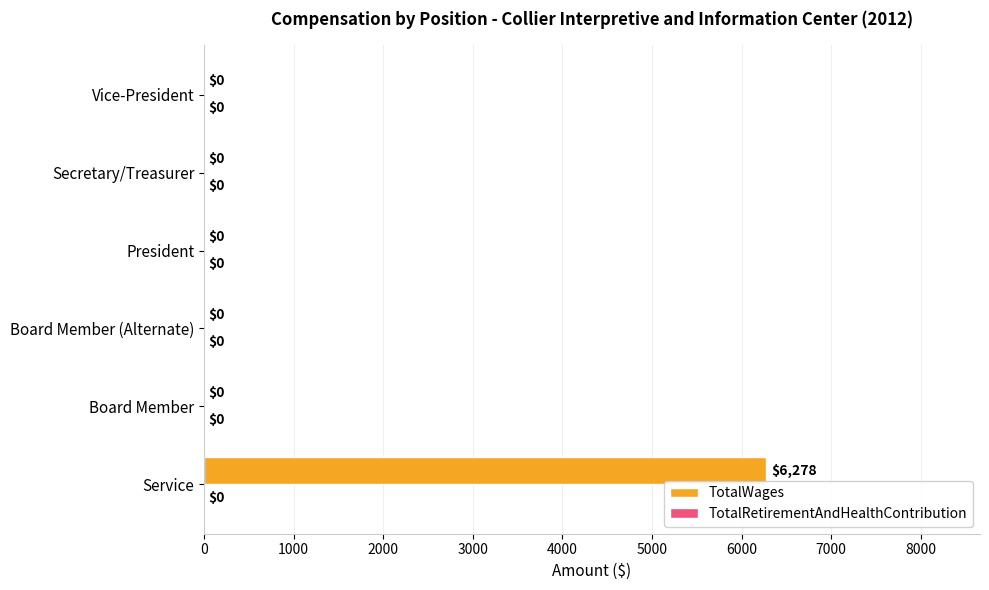

Between Service and Board Member, which is larger?

Service